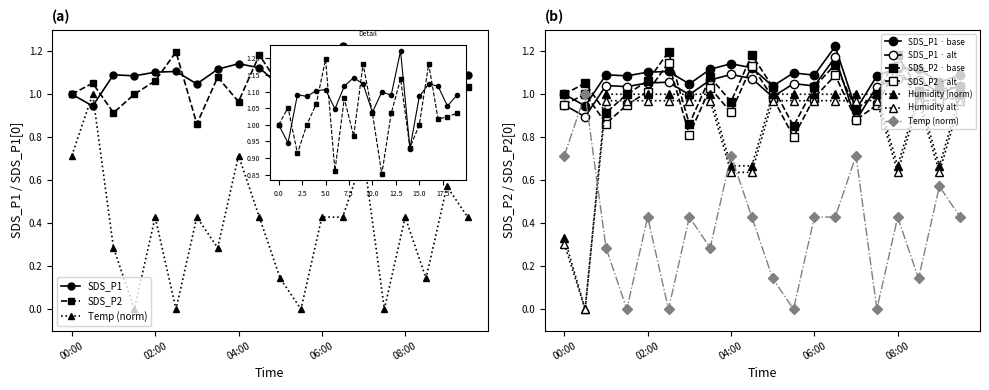

Rank the series at 07:00 from highest to lowest value.

Humidity, SDS_P2, SDS_P1, Temp